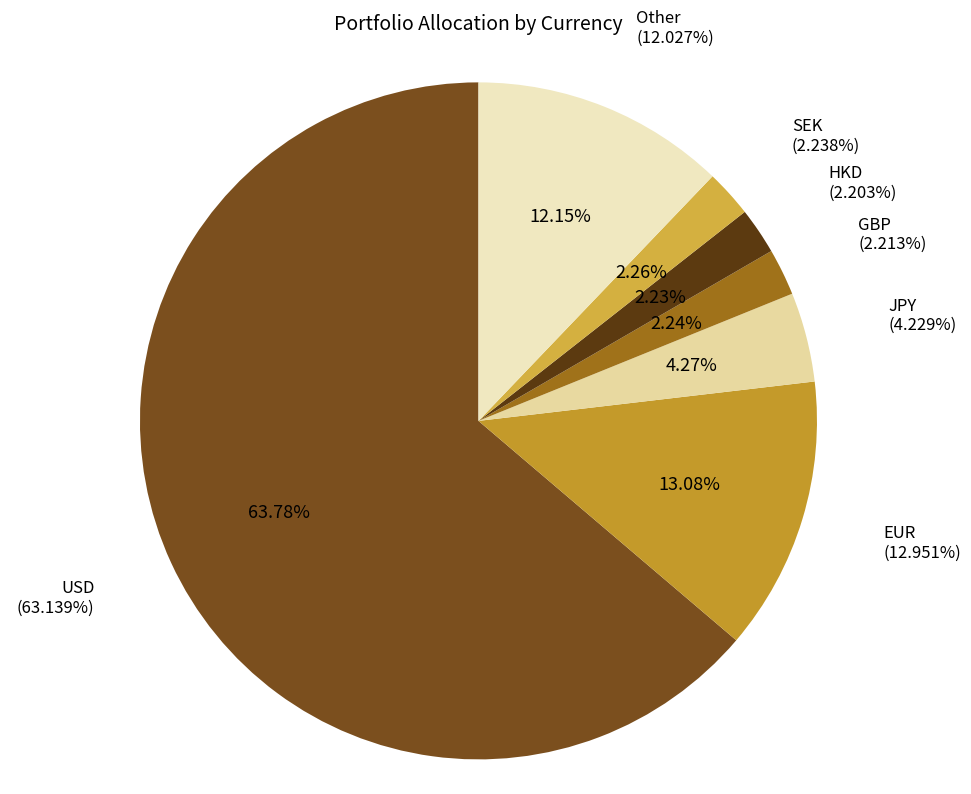

What percentage is the HKD slice, to the nearest percent?

2%